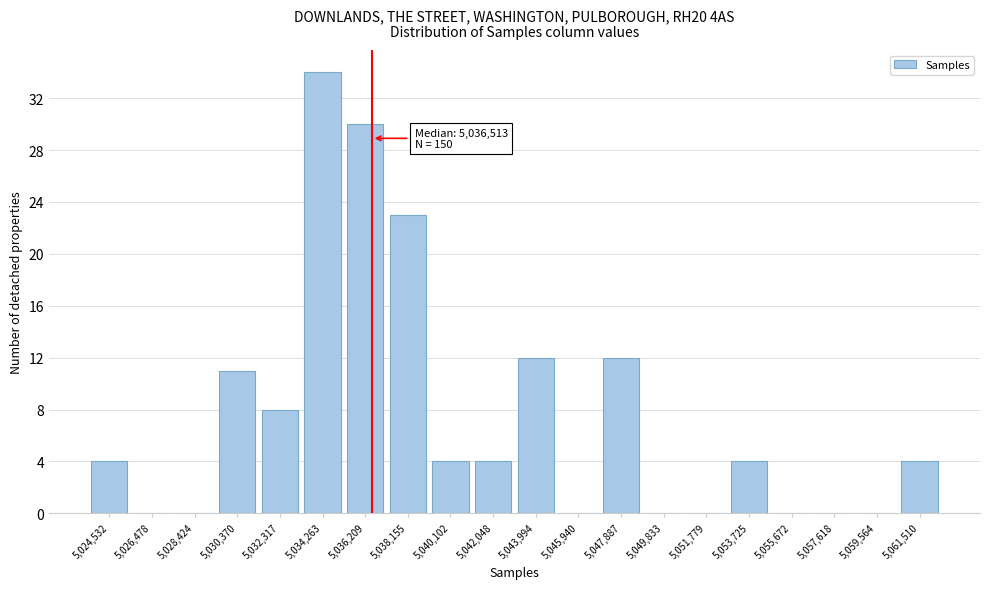

Over which range of the x-axis is the bar tallest?

5033200 to 5035200